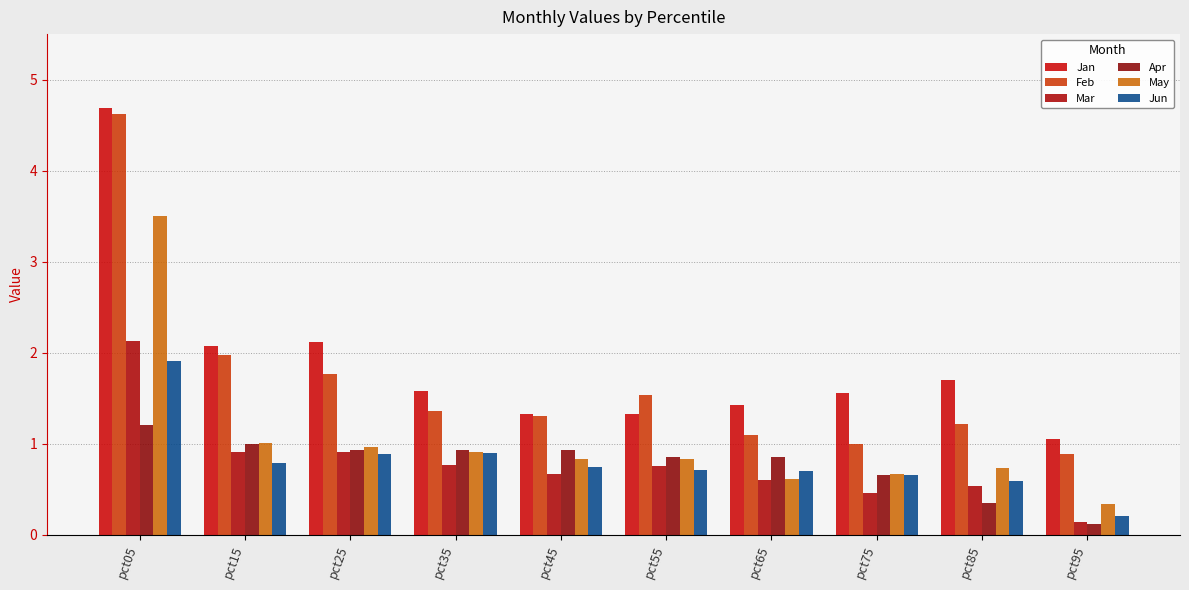

Reading right to left, what are all the values shown in this chart?

Jan: pct95=1.1	pct85=1.7	pct75=1.6	pct65=1.4	pct55=1.3	pct45=1.3	pct35=1.6	pct25=2.1	pct15=2.1	pct05=4.7
Feb: pct95=0.9	pct85=1.2	pct75=1.0	pct65=1.1	pct55=1.5	pct45=1.3	pct35=1.4	pct25=1.8	pct15=2.0	pct05=4.6
Mar: pct95=0.1	pct85=0.5	pct75=0.5	pct65=0.6	pct55=0.8	pct45=0.7	pct35=0.8	pct25=0.9	pct15=0.9	pct05=2.1
Apr: pct95=0.1	pct85=0.4	pct75=0.7	pct65=0.9	pct55=0.9	pct45=0.9	pct35=0.9	pct25=0.9	pct15=1.0	pct05=1.2
May: pct95=0.3	pct85=0.7	pct75=0.7	pct65=0.6	pct55=0.8	pct45=0.8	pct35=0.9	pct25=1.0	pct15=1.0	pct05=3.5
Jun: pct95=0.2	pct85=0.6	pct75=0.7	pct65=0.7	pct55=0.7	pct45=0.7	pct35=0.9	pct25=0.9	pct15=0.8	pct05=1.9